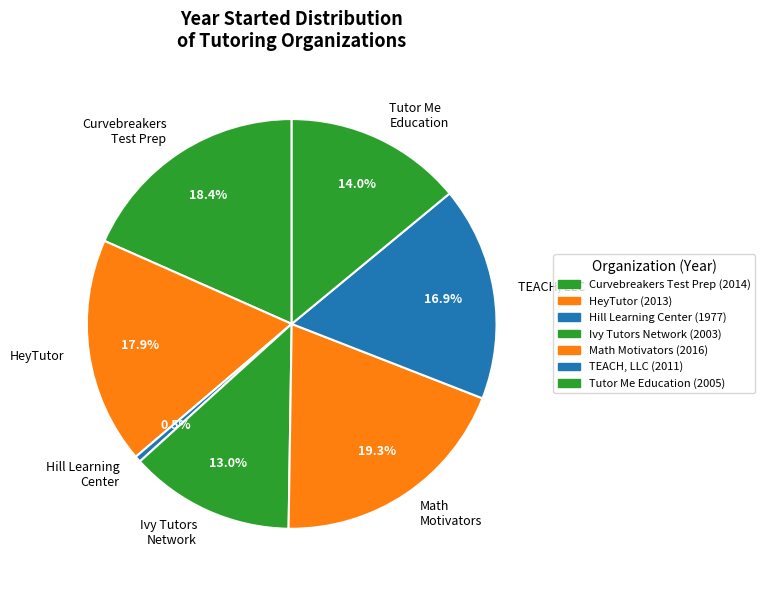

True or false: TEACH, LLC accounts for 23% of the total.

False